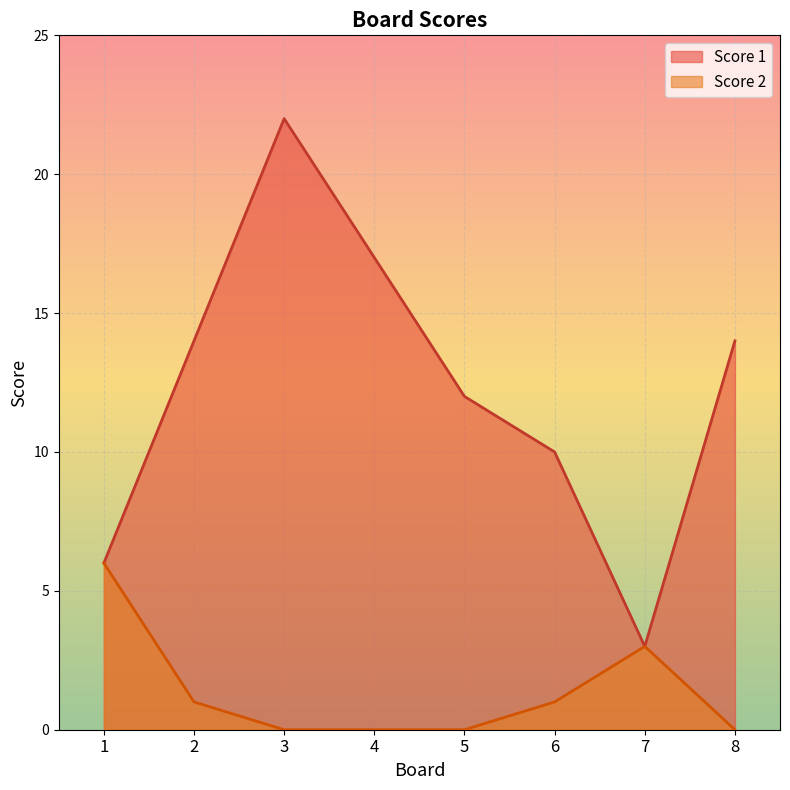

What is the approximate value of Score 1 at 8, to the nearest 10?

10